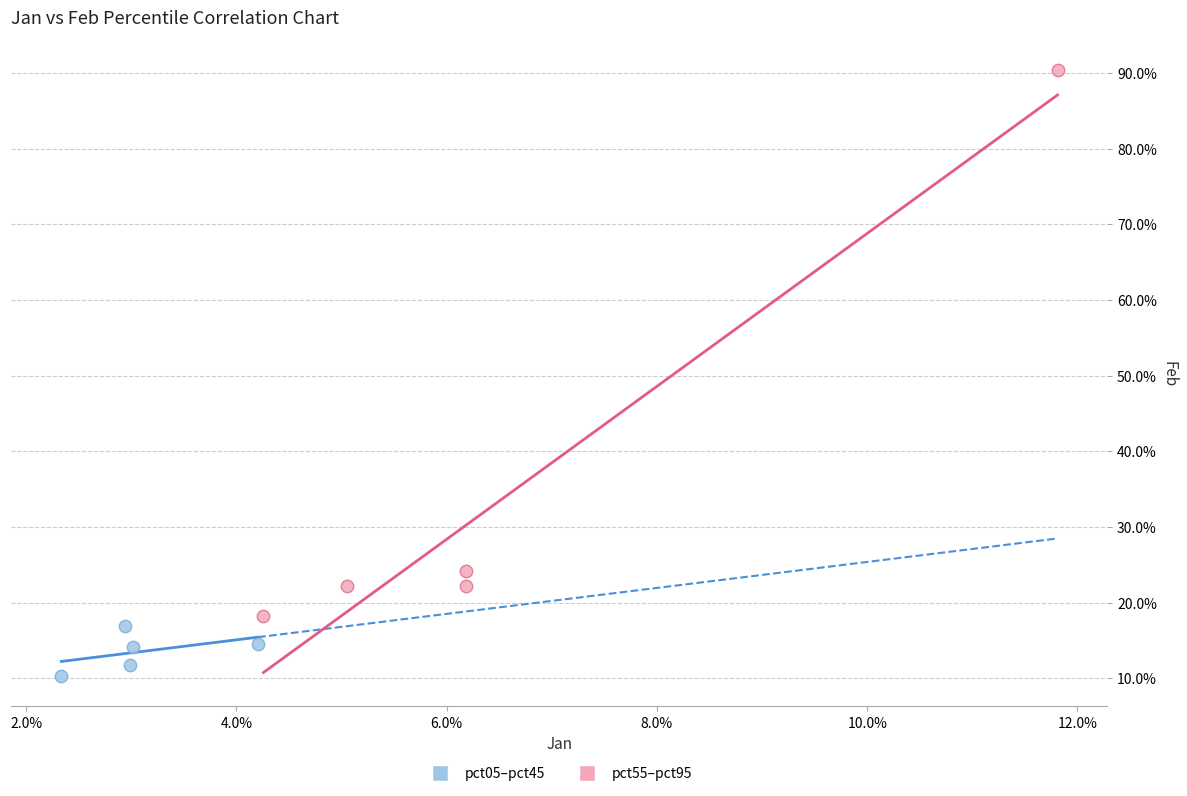

Which series reaches the maximum Y coordinate?

pct55–pct95